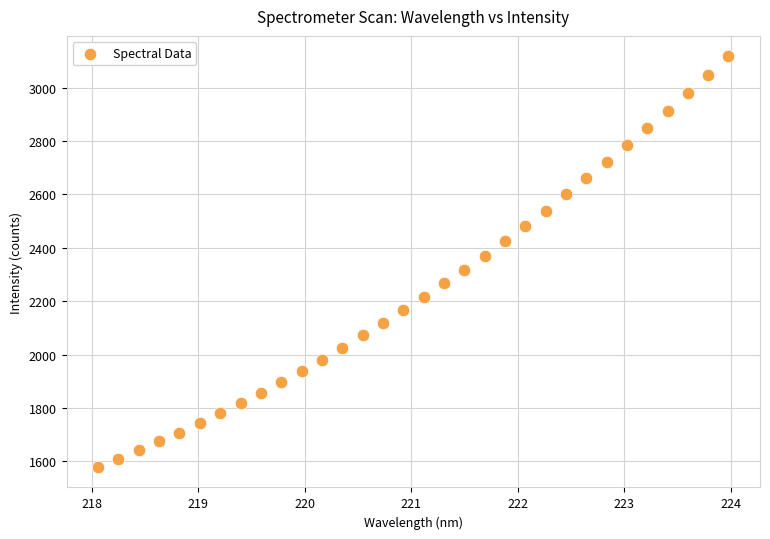

What is the range of Y values (max minus min)?

1537.3